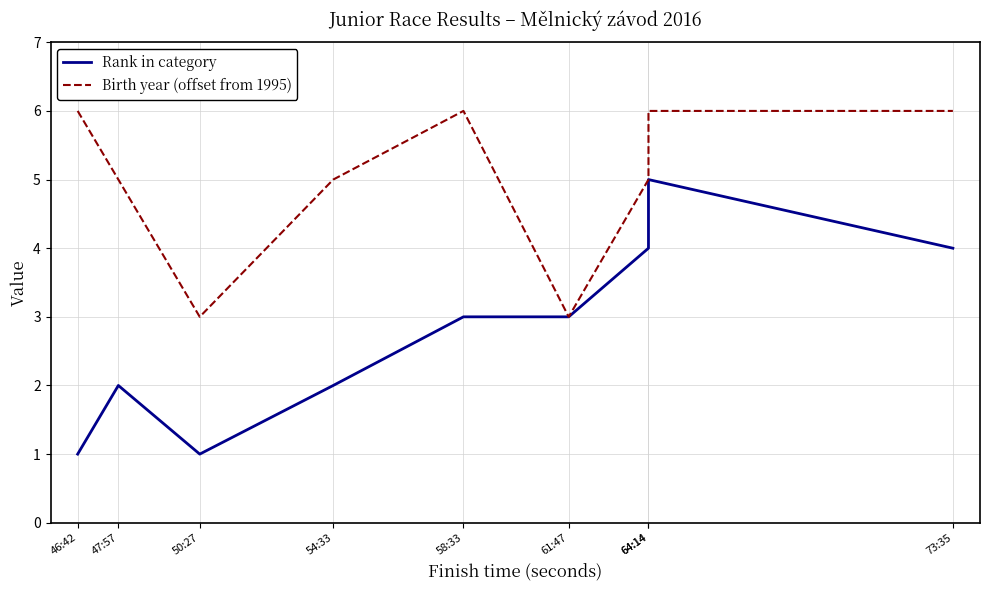

Reading left to right, what are all the values shown in this chart?

Rank in category: 46:42=1	47:57=2	50:27=1	54:33=2	58:33=3	61:47=3	64:14=4	64:14=5	73:35=4
Birth year (offset from 1995): 46:42=6	47:57=5	50:27=3	54:33=5	58:33=6	61:47=3	64:14=5	64:14=6	73:35=6